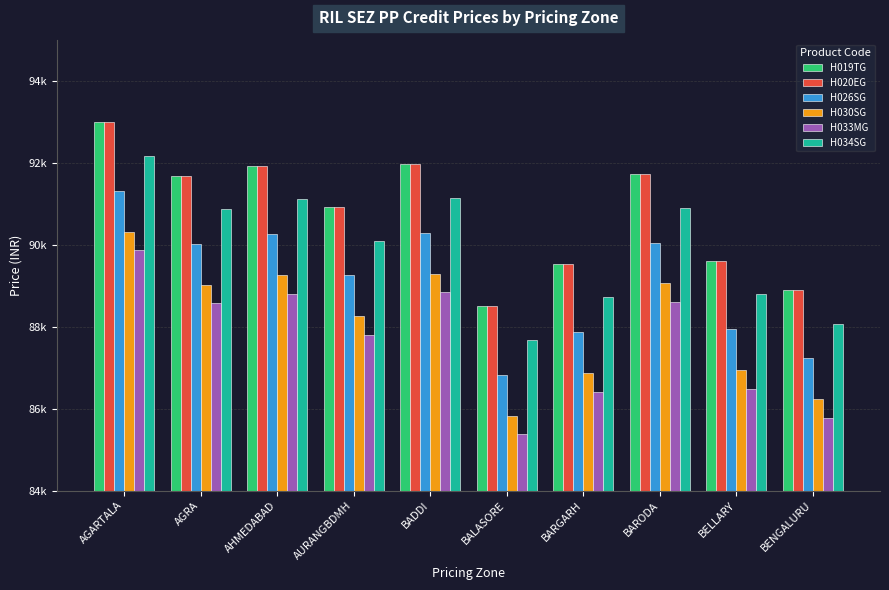

What is the difference between the maximum and minimum values in the H030SG series?

4490